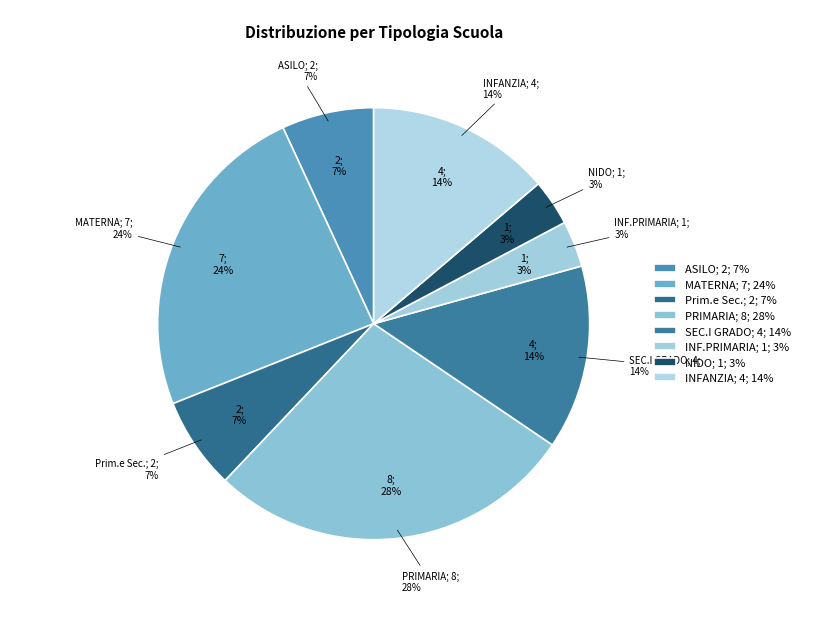

What is the largest slice in the pie chart?

PRIMARIA